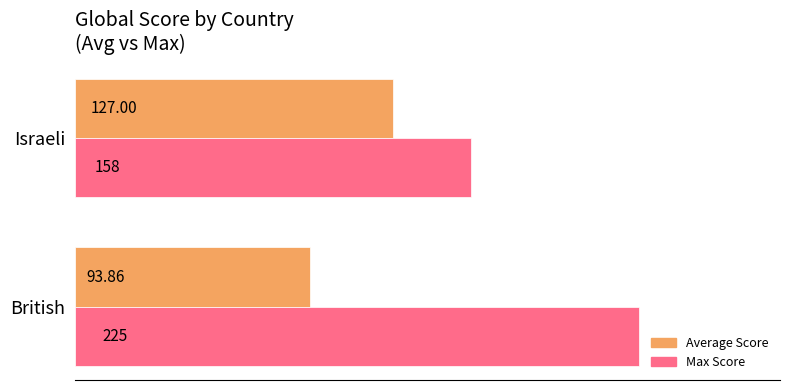

Which series changed the most between British and Israeli?

Max Score